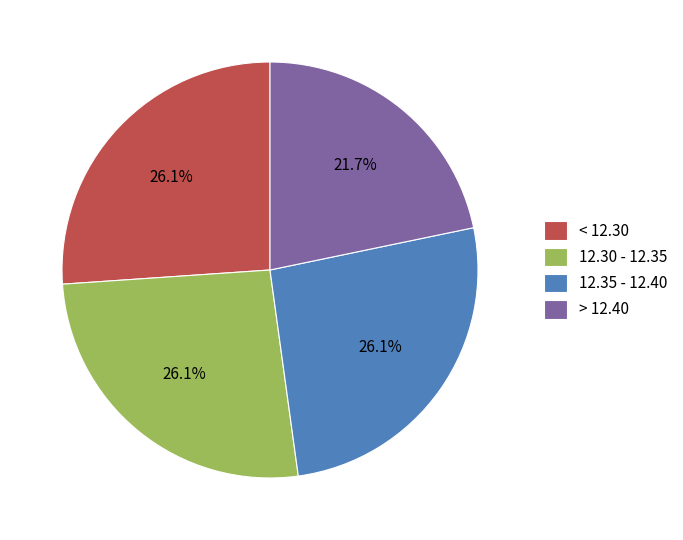

Is 12.30 - 12.35 the majority of the pie?

No